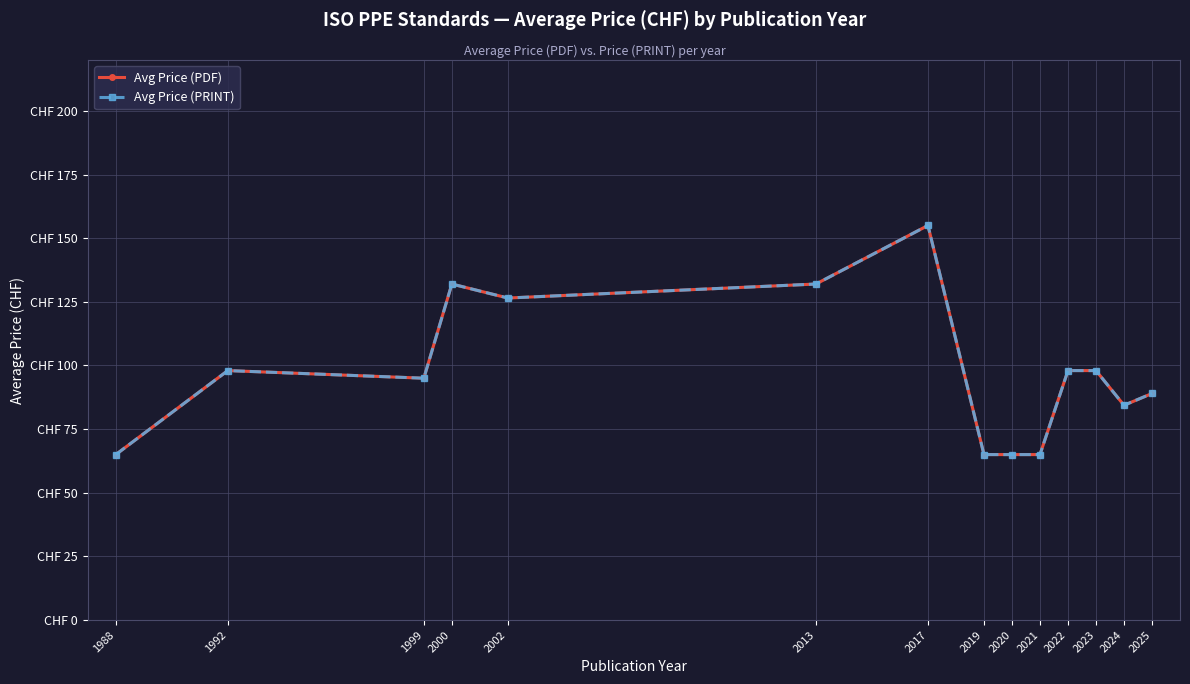

Does the chart have visible grid lines?

Yes